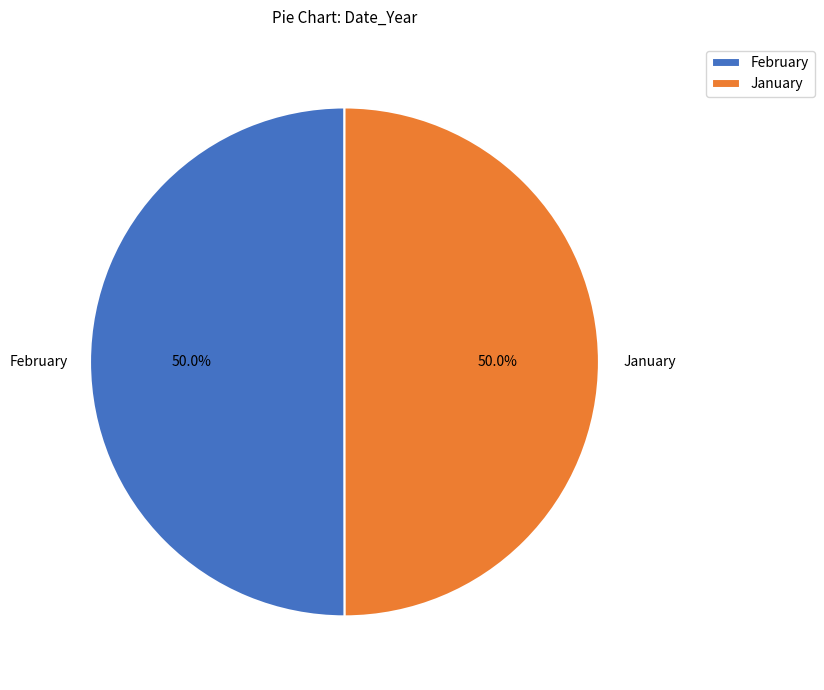

To the nearest percent, what percentage of the pie is January?

50%